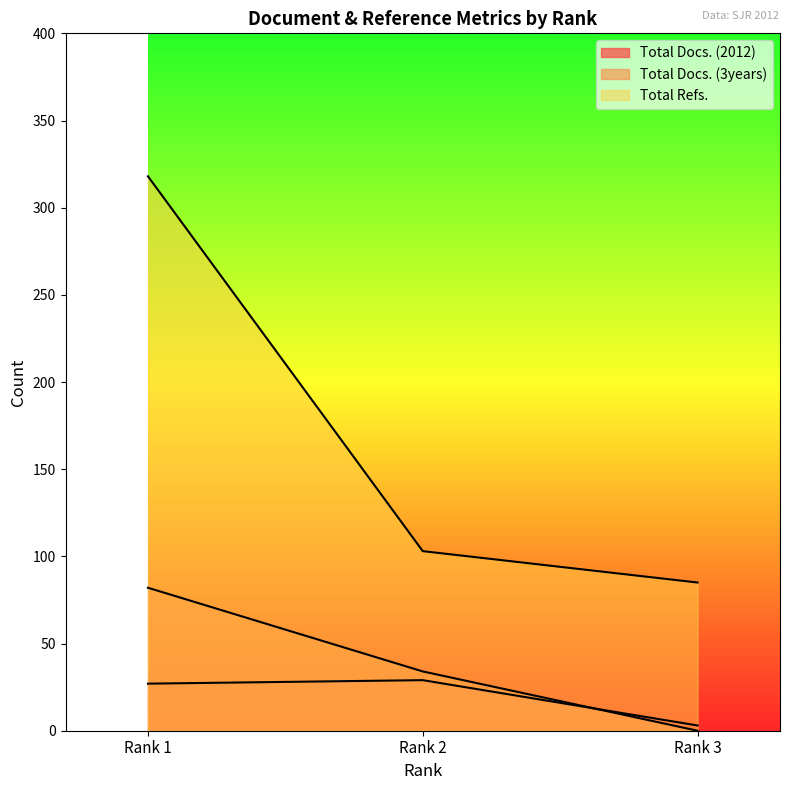

Which series has the largest total across all categories?

Total Refs.